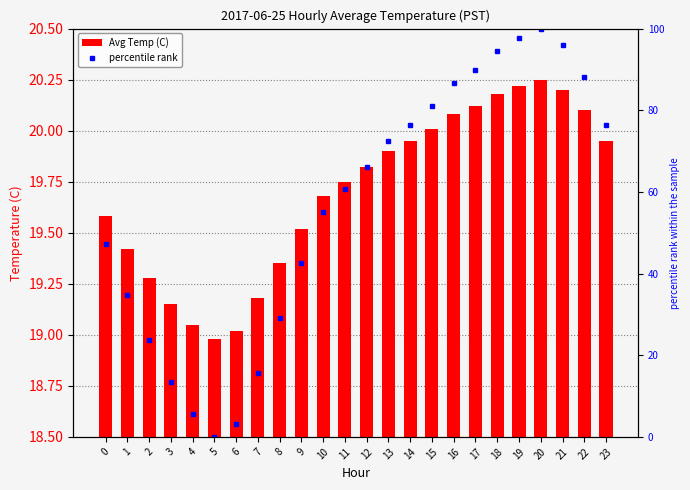

What are all the series names shown in the legend?

Avg Temp (C), percentile rank